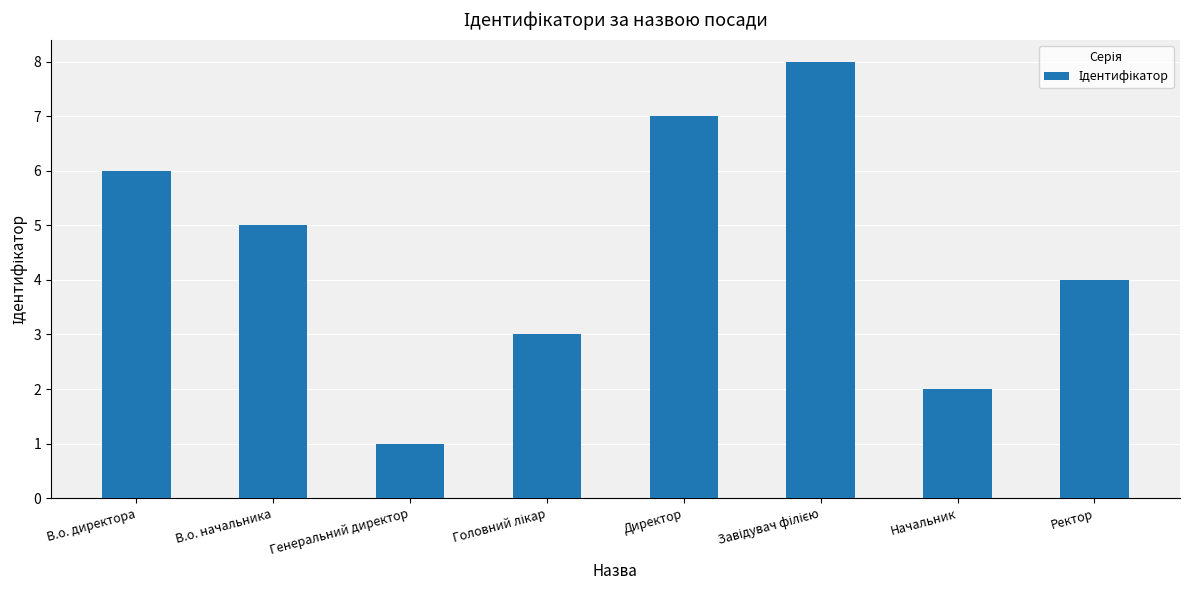

At which label does the data first exceed 5?

В.о. директора